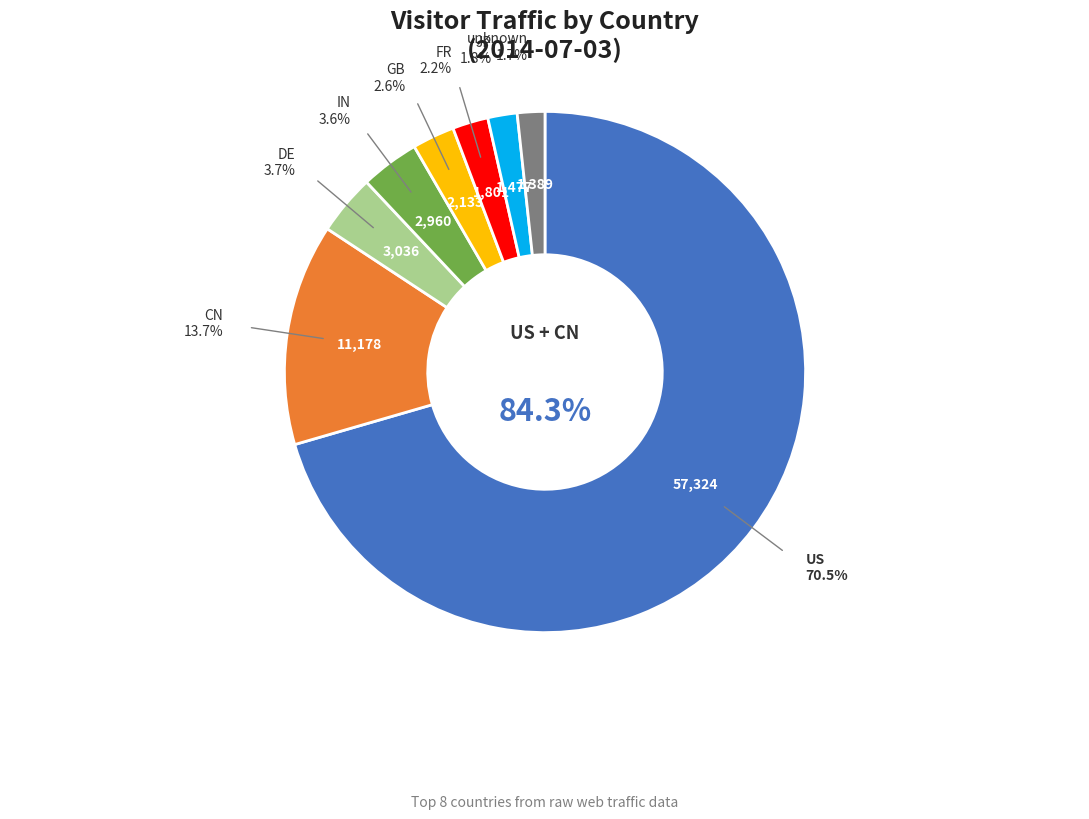

Rank the categories by value from highest to lowest.

US, CN, DE, IN, GB, FR, JP, unknown